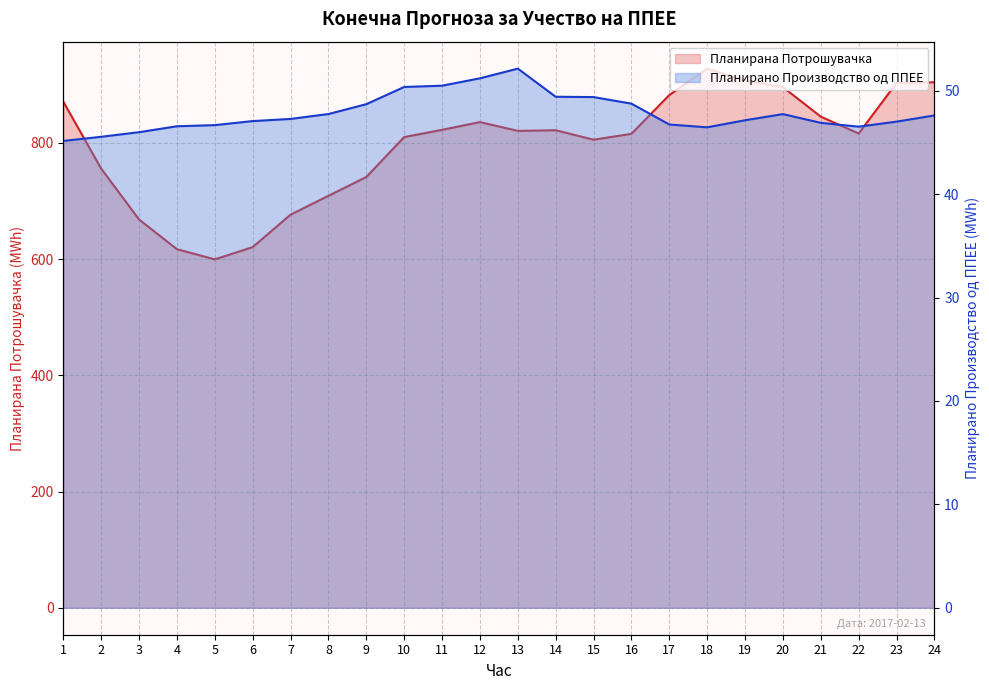

How many values in the Планирана Потрошувачка series are below 820?

12